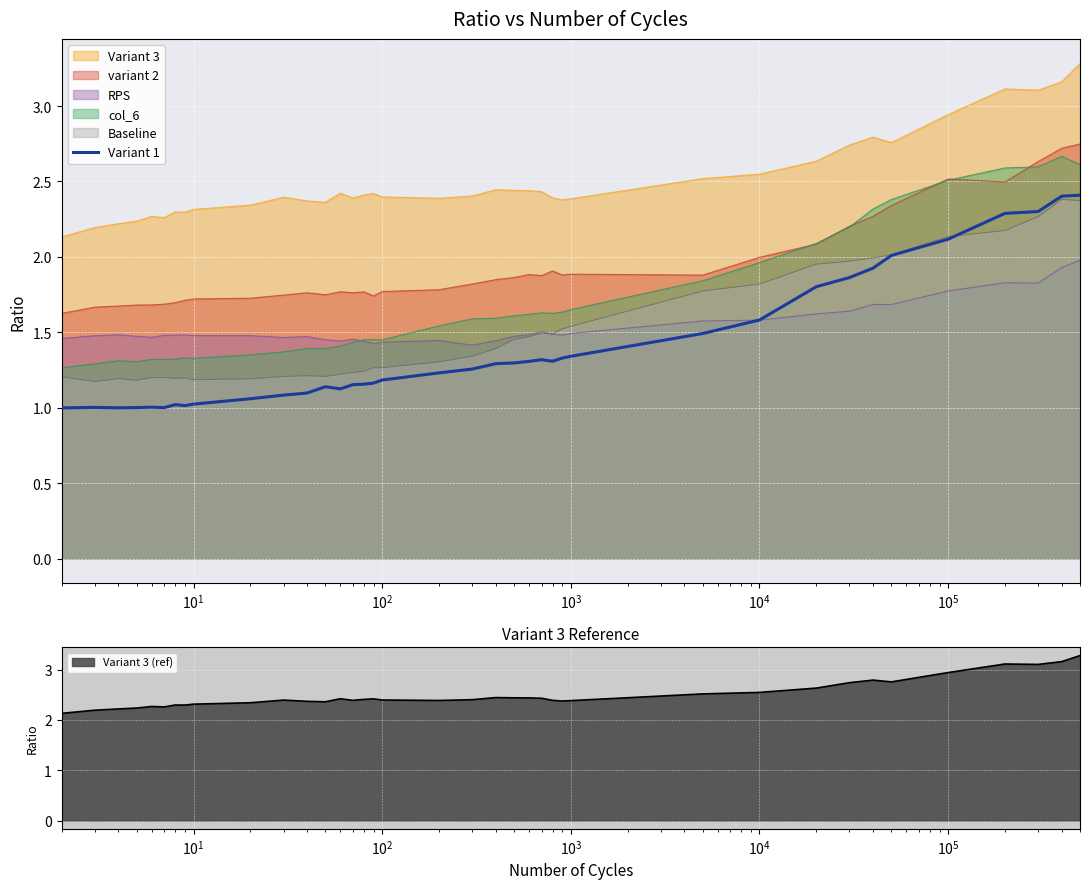

What is the highest value of the Variant 3 series?

3.3